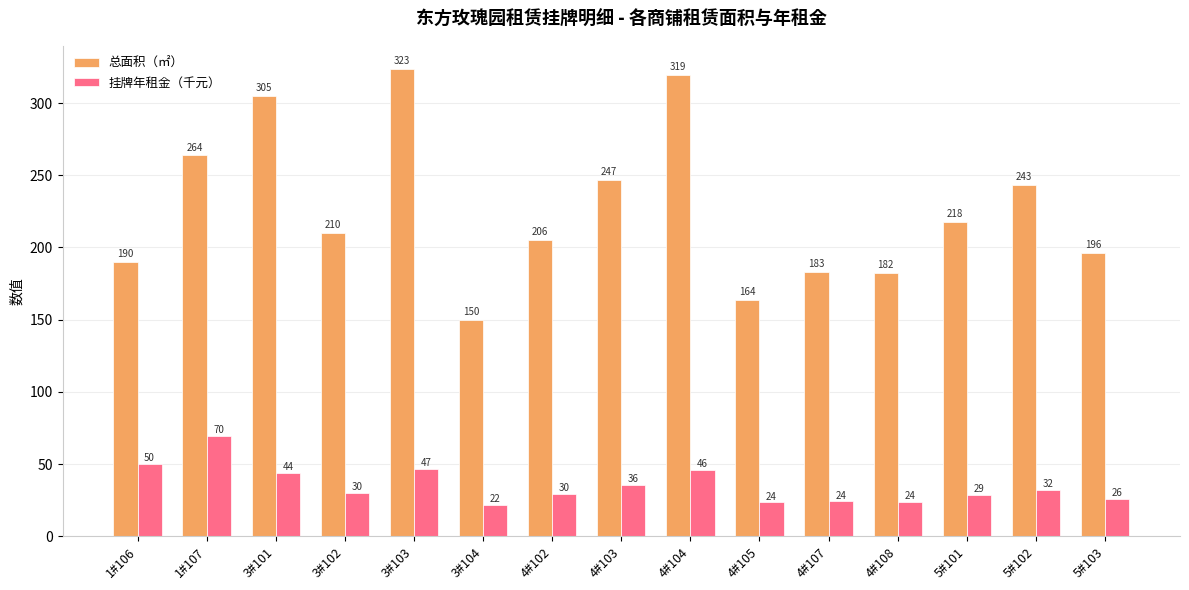

What is the value of the 总面积（㎡） bar at the 11th from the left?

183.1